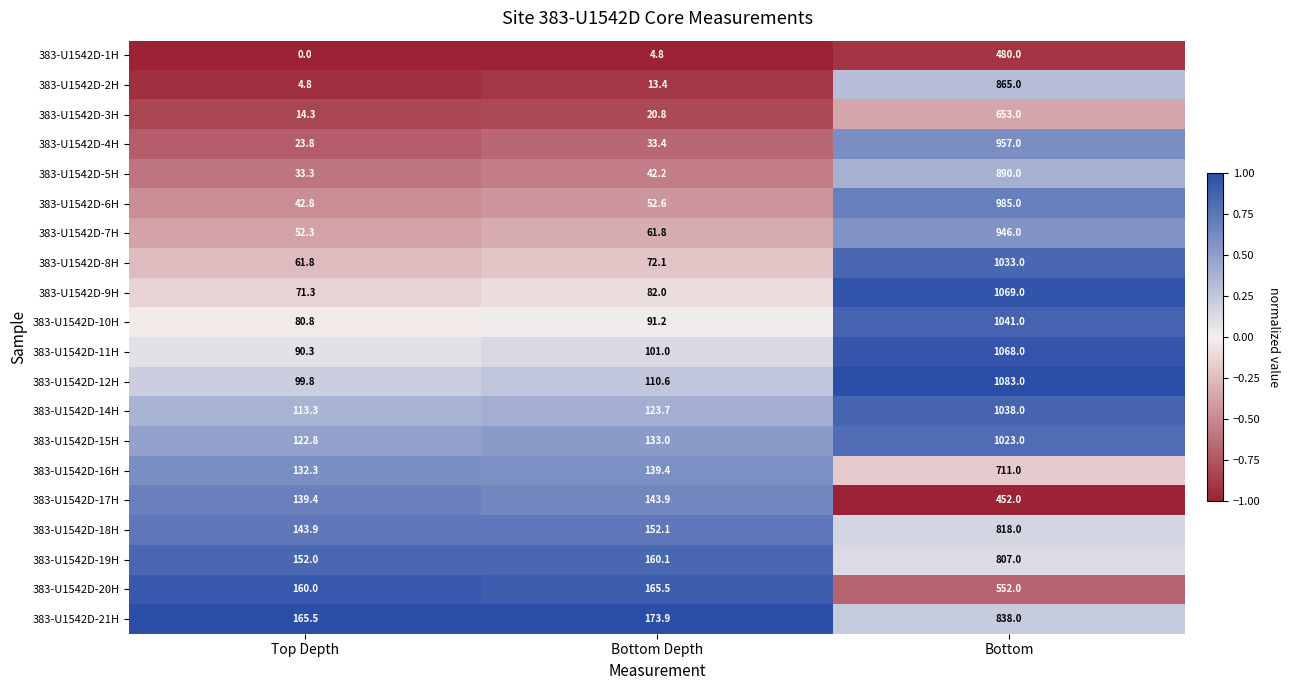

List the series in order of their peak value, lowest first.

383-U1542D-17H, 383-U1542D-1H, 383-U1542D-20H, 383-U1542D-3H, 383-U1542D-16H, 383-U1542D-19H, 383-U1542D-18H, 383-U1542D-21H, 383-U1542D-2H, 383-U1542D-5H, 383-U1542D-7H, 383-U1542D-4H, 383-U1542D-6H, 383-U1542D-15H, 383-U1542D-8H, 383-U1542D-14H, 383-U1542D-10H, 383-U1542D-11H, 383-U1542D-9H, 383-U1542D-12H